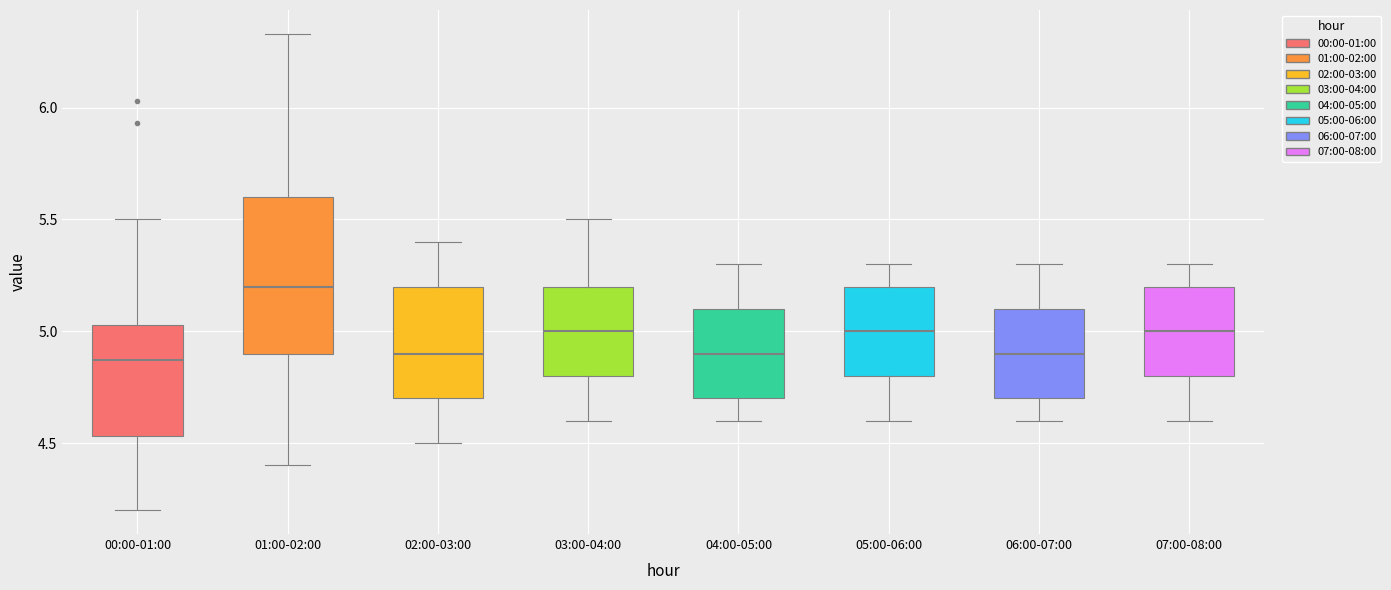

Reading left to right, read every box against the y-axis: the position of its median line, the range the box covers, and the ends of its whiskers. The values are not printed on the chart, so give them approximately, as read against the axis.

00:00-01:00: median 4.85, box 4.55 to 5.05, whiskers 4.20 to 5.50
01:00-02:00: median 5.20, box 4.90 to 5.60, whiskers 4.40 to 6.35
02:00-03:00: median 4.90, box 4.70 to 5.20, whiskers 4.50 to 5.40
03:00-04:00: median 5.00, box 4.80 to 5.20, whiskers 4.60 to 5.50
04:00-05:00: median 4.90, box 4.70 to 5.10, whiskers 4.60 to 5.30
05:00-06:00: median 5.00, box 4.80 to 5.20, whiskers 4.60 to 5.30
06:00-07:00: median 4.90, box 4.70 to 5.10, whiskers 4.60 to 5.30
07:00-08:00: median 5.00, box 4.80 to 5.20, whiskers 4.60 to 5.30